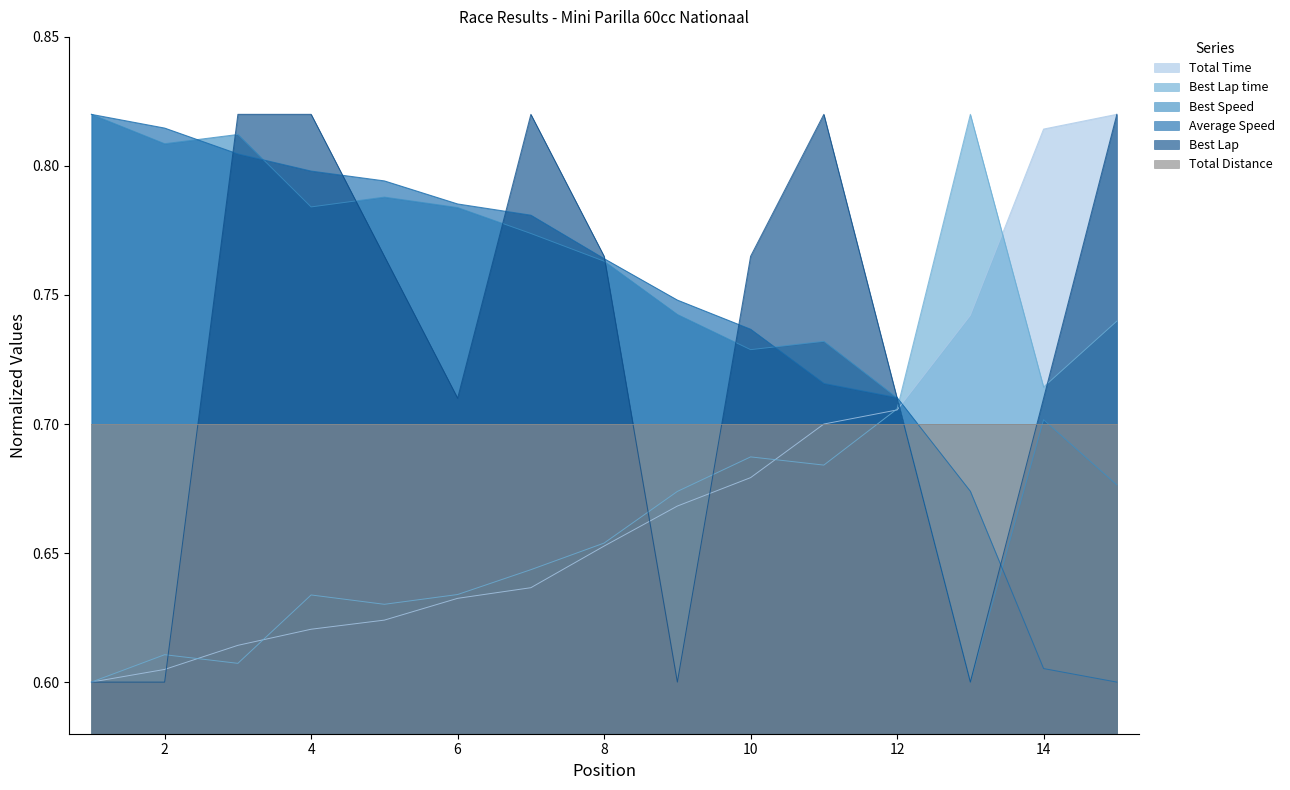

In Best Lap, how many points are higher than both neighbors (excluding endpoints)?

2